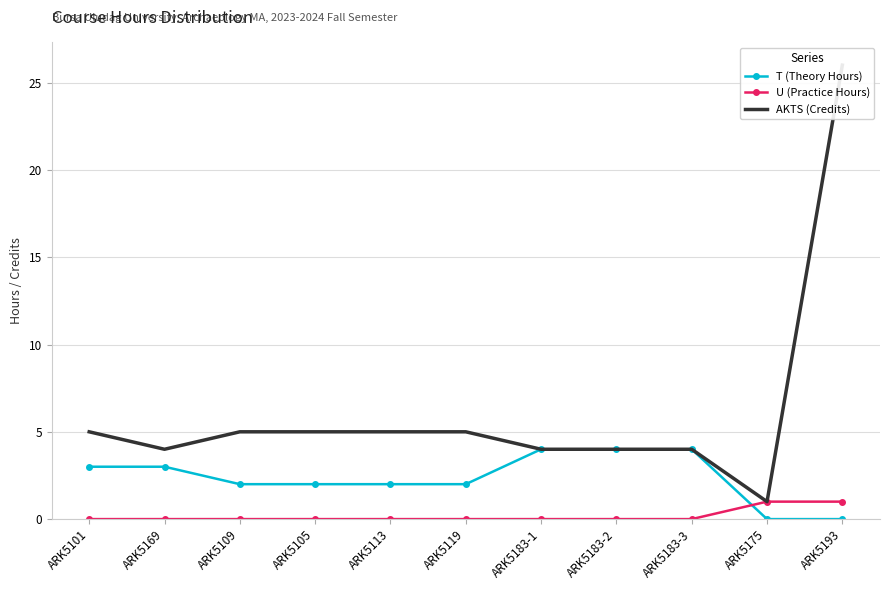

At ARK5105, list the series in order from smallest to largest.

U (Practice Hours), T (Theory Hours), AKTS (Credits)